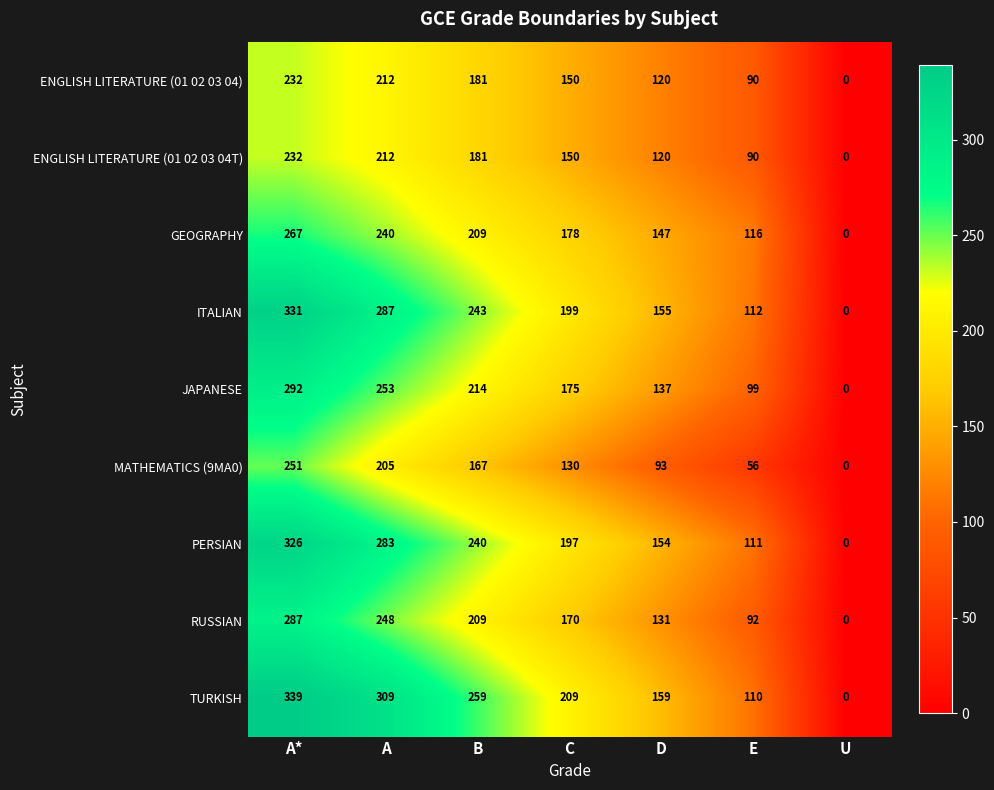

What is the difference between the highest and lowest values at A*?

107